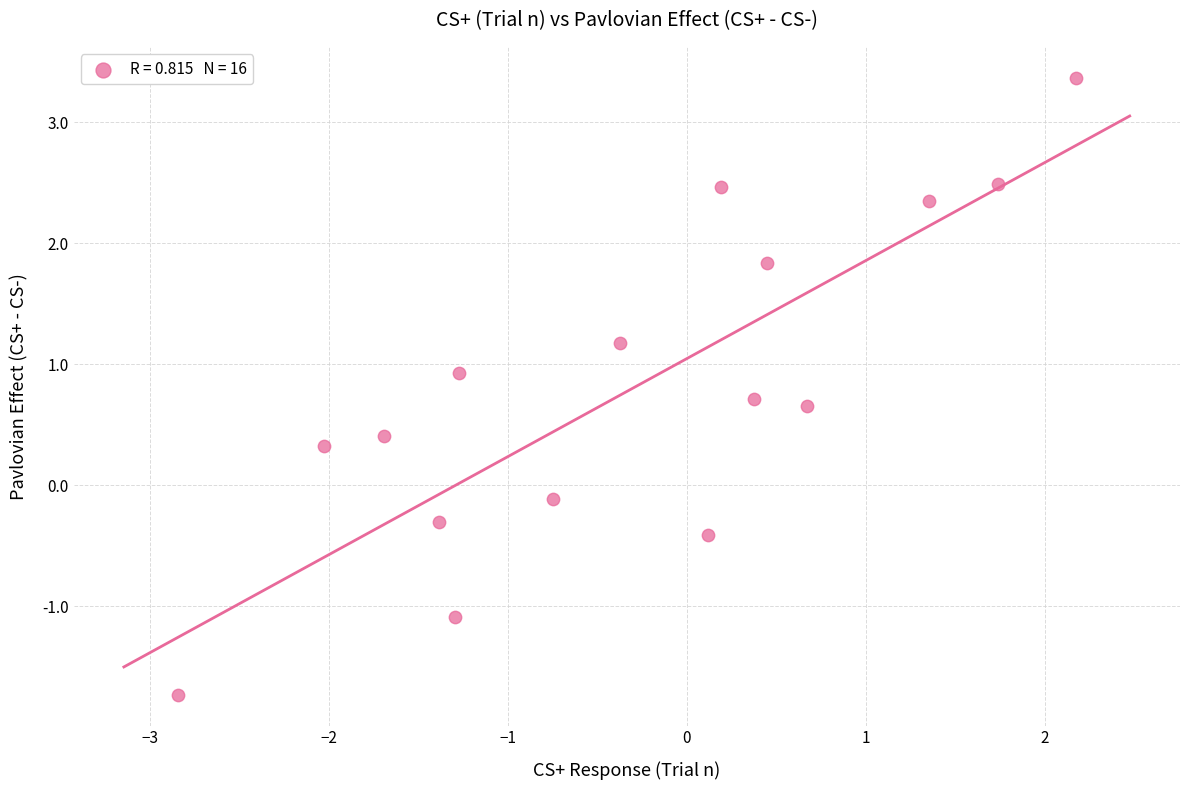

What is the range of X values (max minus min)?

5.0